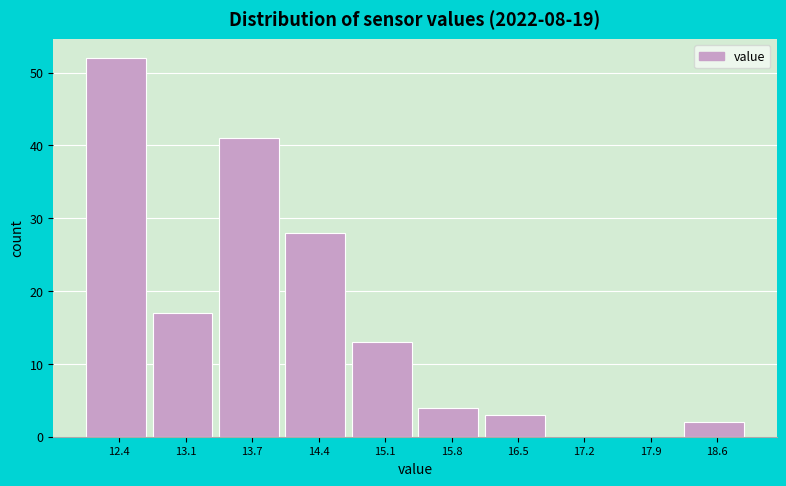

What is the height of the bar covering 16.16 to 16.85 on the x-axis? Neither the bar edges nor the heights are printed on the chart, so give them approximately, as read against the axes.

3